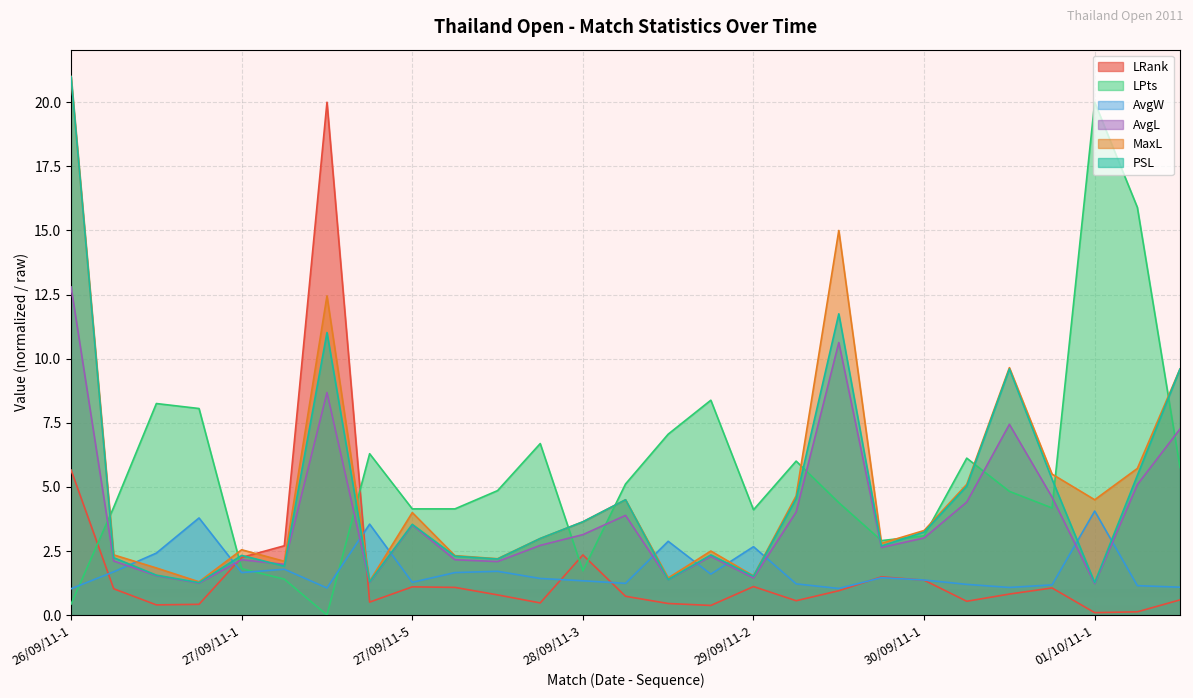

Rank the series at 26/09/11-1 from lowest to highest value.

LPts, AvgW, LRank, AvgL, MaxL, PSL